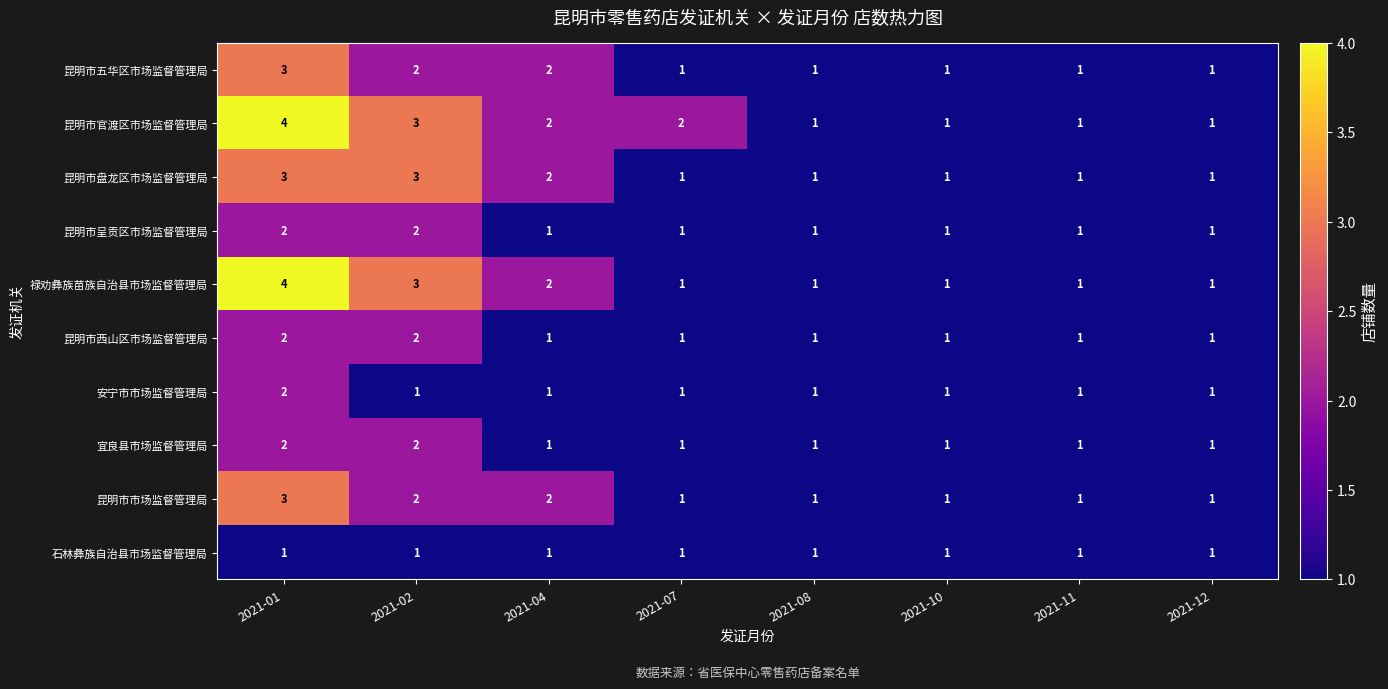

The value of 安宁市市场监督管理局 at 2021-10 is 1. True or false?

True